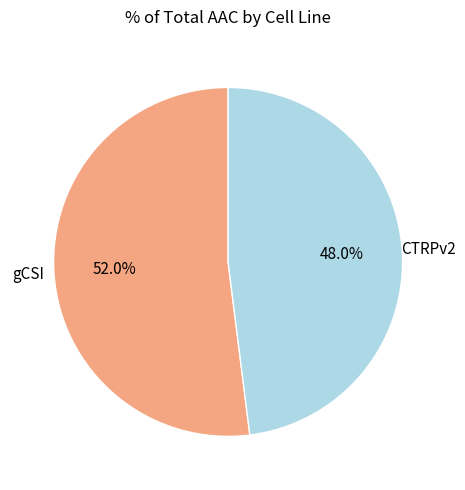

Is there any slice that represents more than half of the pie?

Yes